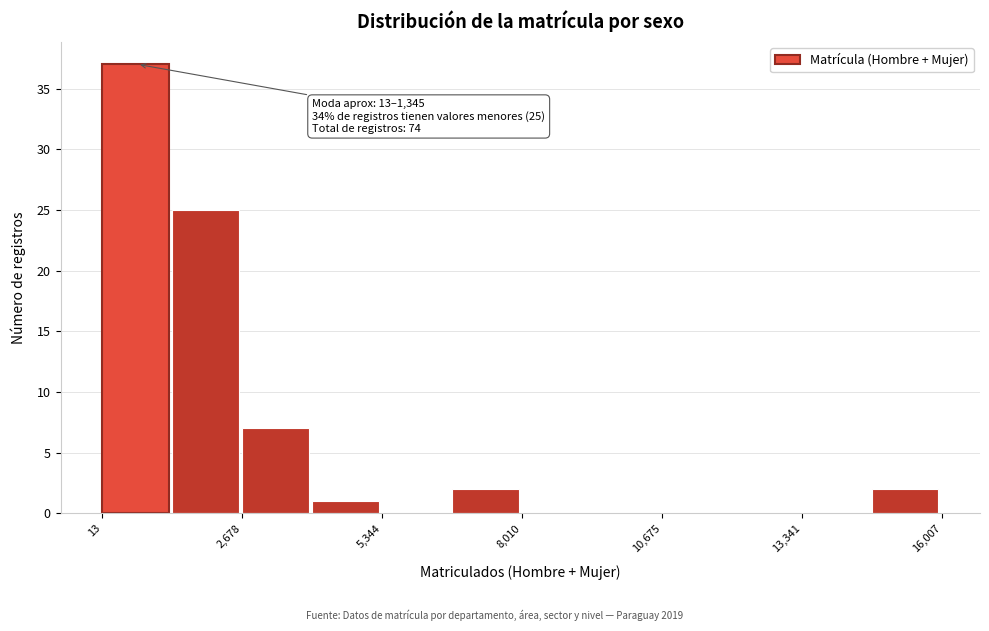

Read against the x-axis, roughly where is the centre of the tallest bar?

500